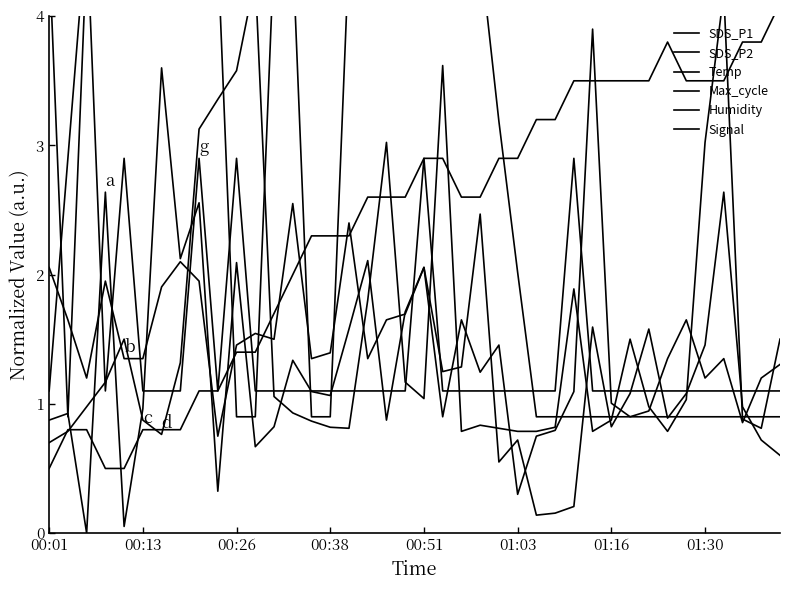

Reading left to right, transcribe all the data shown in this chart.

SDS_P1: 0.9	0.9	0.0	2.6	0.1	1.0	3.6	2.1	2.6	0.3	2.1	0.7	0.8	1.3	1.1	1.1	1.6	2.1	0.9	1.7	2.1	1.2	1.3	2.5	0.6	0.7	0.1	0.2	0.2	1.6	0.8	1.1	1.6	0.9	1.1	1.5	2.6	1.0	0.7	0.6
SDS_P2: 2.1	1.7	1.2	1.9	1.3	1.3	1.9	2.1	1.9	0.7	1.5	1.5	1.5	2.6	1.3	1.4	2.4	1.3	1.7	1.7	2.1	0.9	1.7	1.2	1.5	0.3	0.7	0.8	1.1	3.9	1.0	0.9	0.9	1.3	1.7	1.2	1.3	0.9	1.2	1.3
Temp: 0.5	0.8	0.8	0.5	0.5	0.8	0.8	0.8	1.1	1.1	1.4	1.4	1.7	2.0	2.3	2.3	2.3	2.6	2.6	2.6	2.9	2.9	2.6	2.6	2.9	2.9	3.2	3.2	3.5	3.5	3.5	3.5	3.5	3.8	3.5	3.5	3.5	3.8	3.8	4.1
Max_cycle: 0.7	0.8	1.0	1.2	1.5	0.9	0.8	1.3	3.1	3.4	3.6	4.3	1.1	0.9	0.9	0.8	0.8	1.8	3.0	1.2	1.0	3.6	0.8	0.8	0.8	0.8	0.8	0.8	1.9	0.8	0.9	1.5	1.0	0.8	1.0	3.0	4.2	0.9	0.8	1.5
Humidity: 4.5	0.9	4.5	4.5	4.5	4.5	4.5	4.5	4.5	4.5	0.9	0.9	4.5	4.5	0.9	0.9	4.5	4.5	4.5	4.5	4.5	4.5	4.5	4.5	3.2	2.0	0.9	0.9	0.9	0.9	0.9	0.9	0.9	0.9	0.9	0.9	0.9	0.9	0.9	0.9
Signal: 1.1	2.9	4.7	1.1	2.9	1.1	1.1	1.1	2.9	1.1	2.9	1.1	1.1	1.1	1.1	1.1	1.1	1.1	1.1	1.1	2.9	1.1	1.1	1.1	1.1	1.1	1.1	1.1	2.9	1.1	1.1	1.1	1.1	1.1	1.1	1.1	1.1	1.1	1.1	1.1